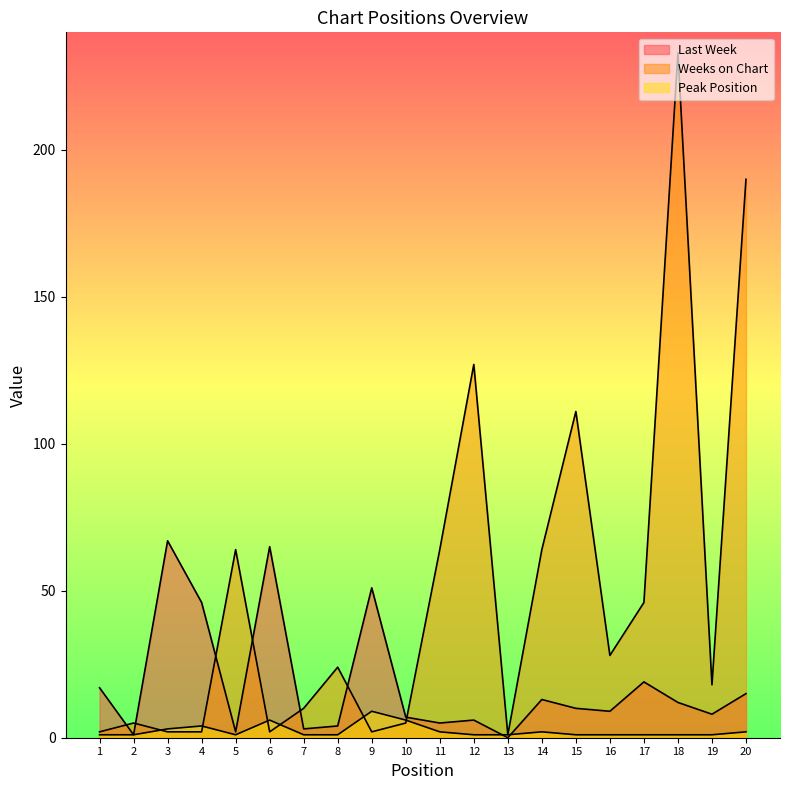

The value of Peak Position at 18 is 1. True or false?

False